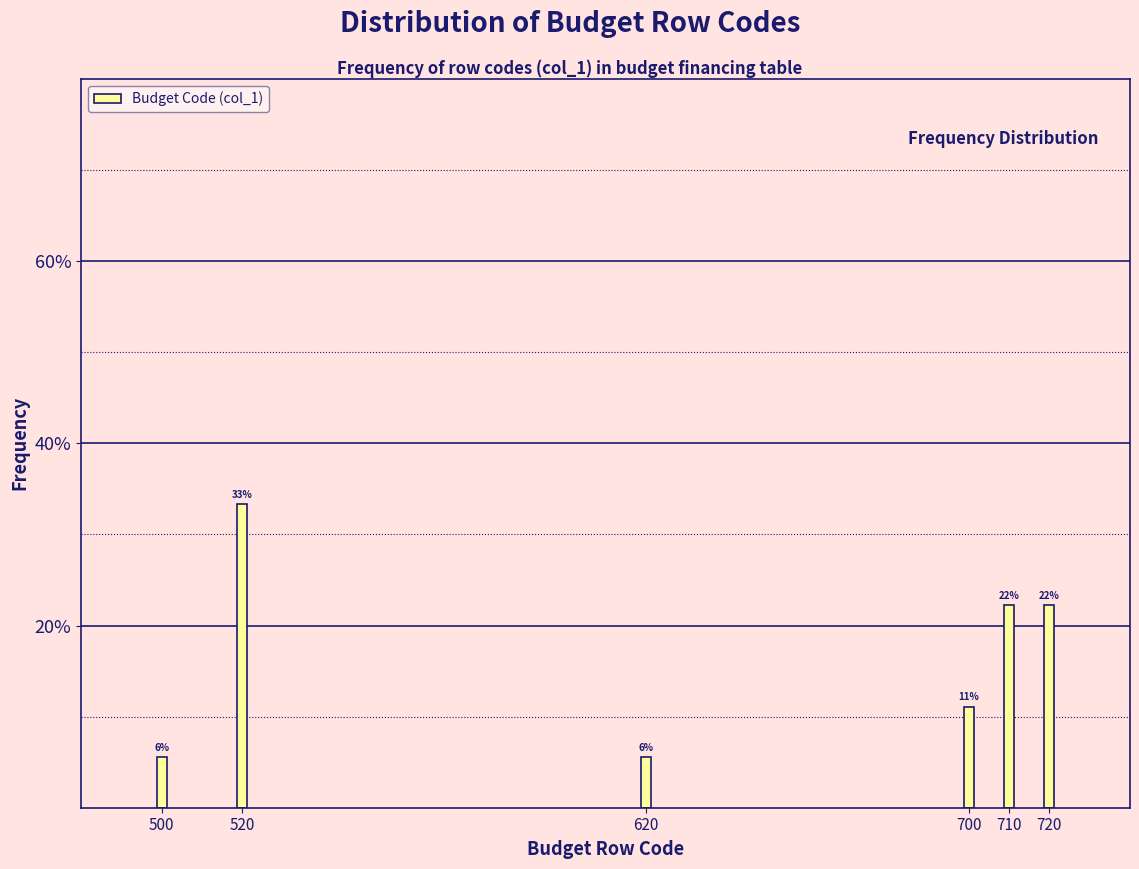

How many bars are there in total?

6